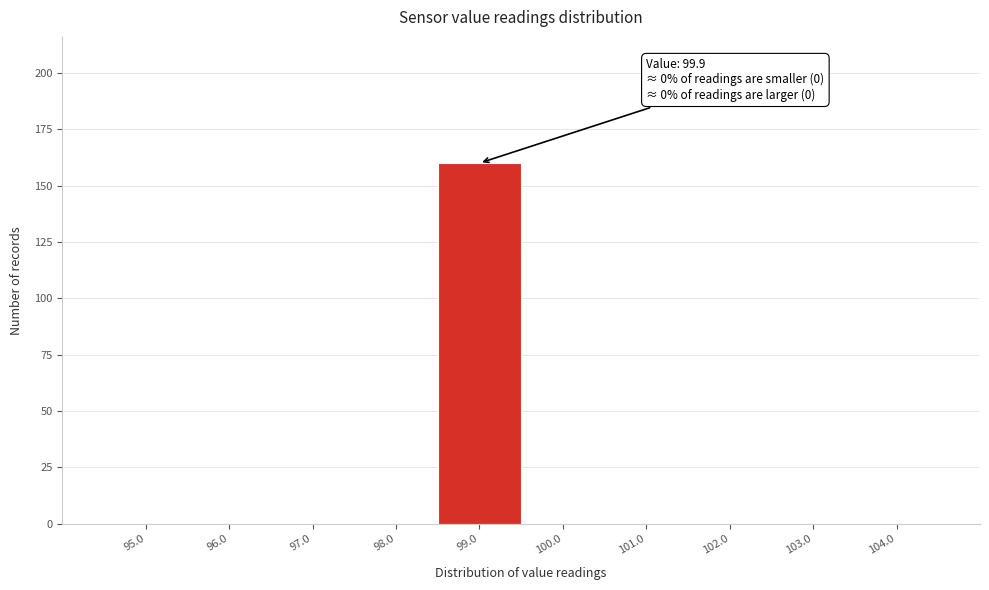

Reading right to left, transcribe all the data shown in this chart.

104.0=0	103.0=0	102.0=0	101.0=0	100.0=0	99.0=160	98.0=0	97.0=0	96.0=0	95.0=0